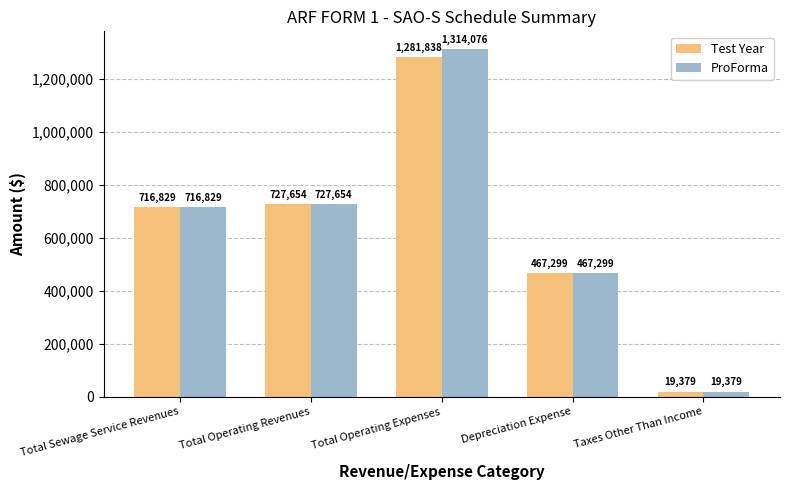

Count the number of categories in the chart.

5